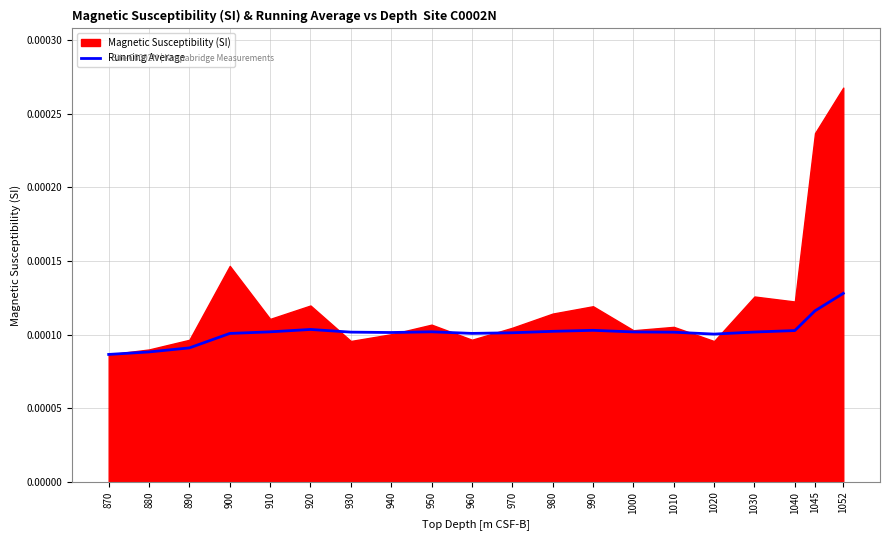

The value at 880 is 0.0. True or false?

True